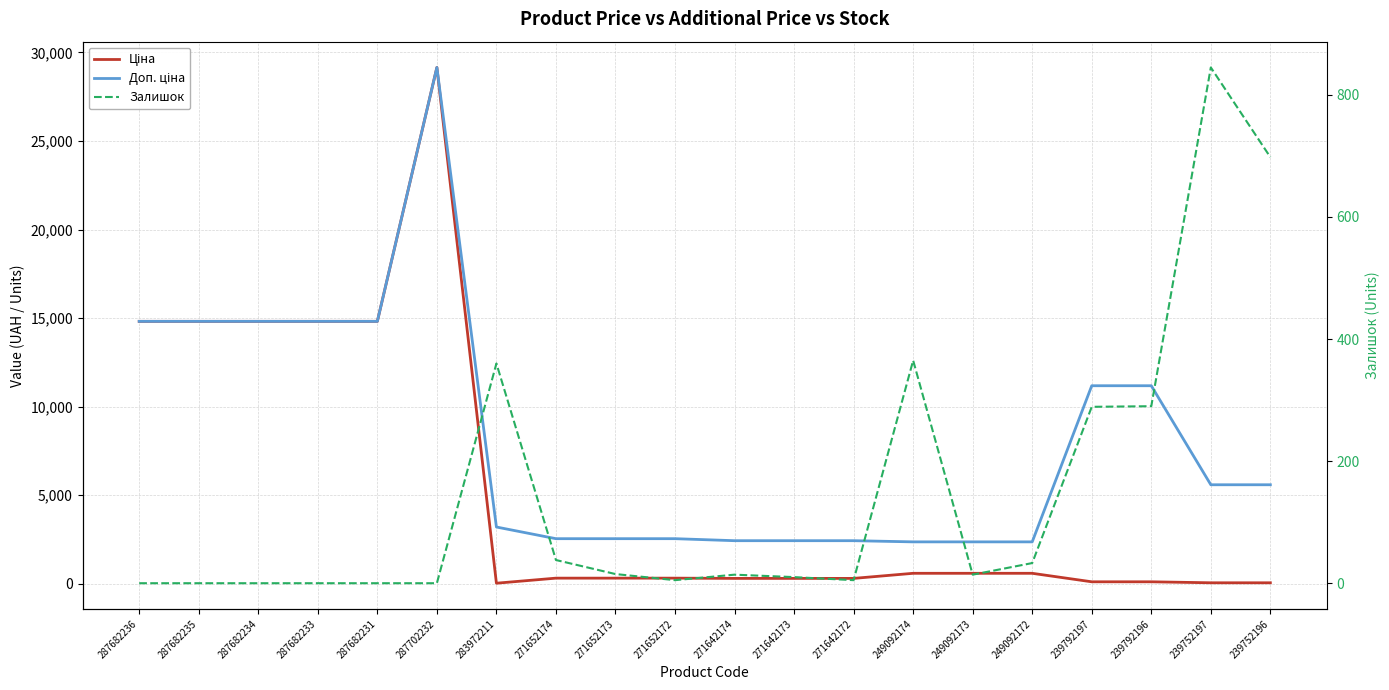

True or false: Ціна and Залишок cross at least once.

True